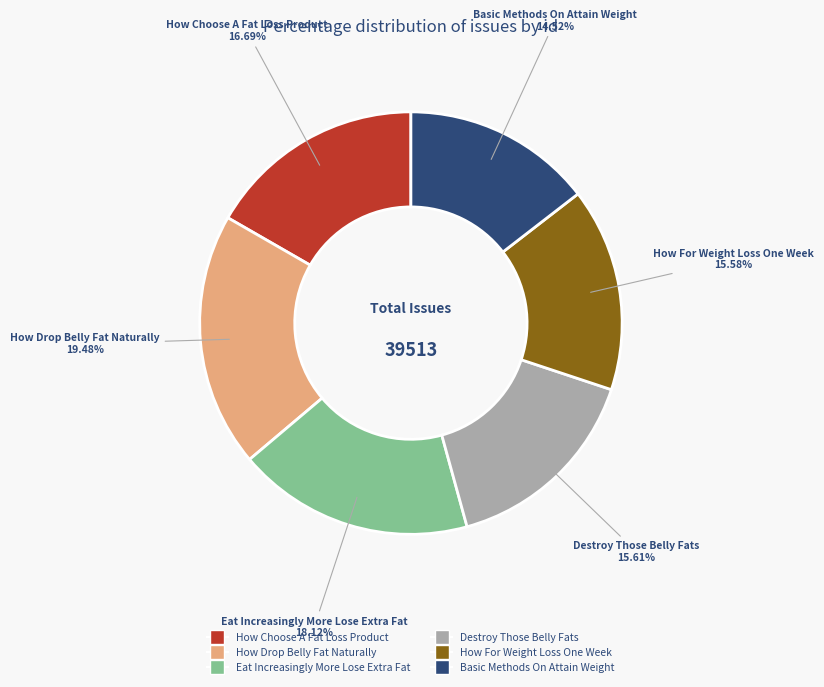

To the nearest percent, what portion does Eat Increasingly More Lose Extra Fat represent?

18%